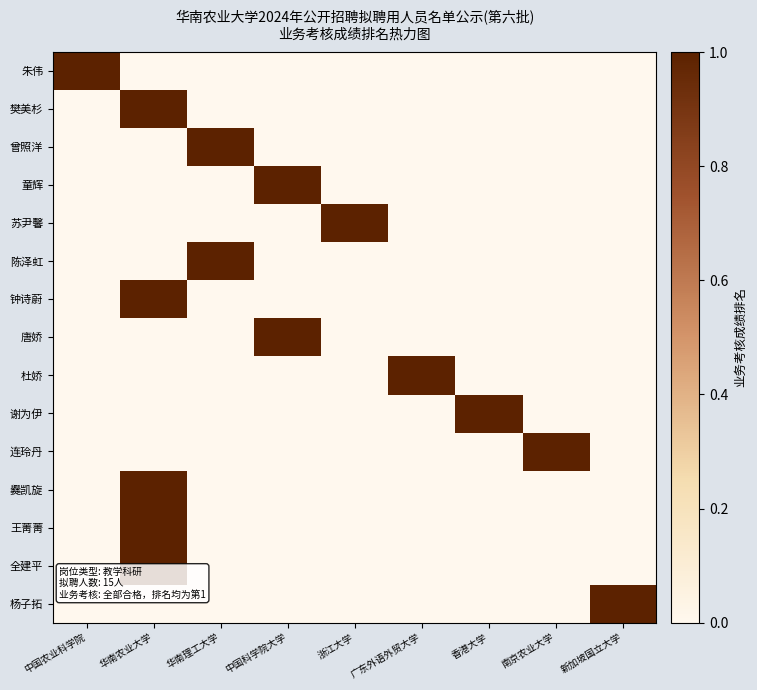

Between 中国科学院大学 and 广东外语外贸大学, which is larger?

中国科学院大学